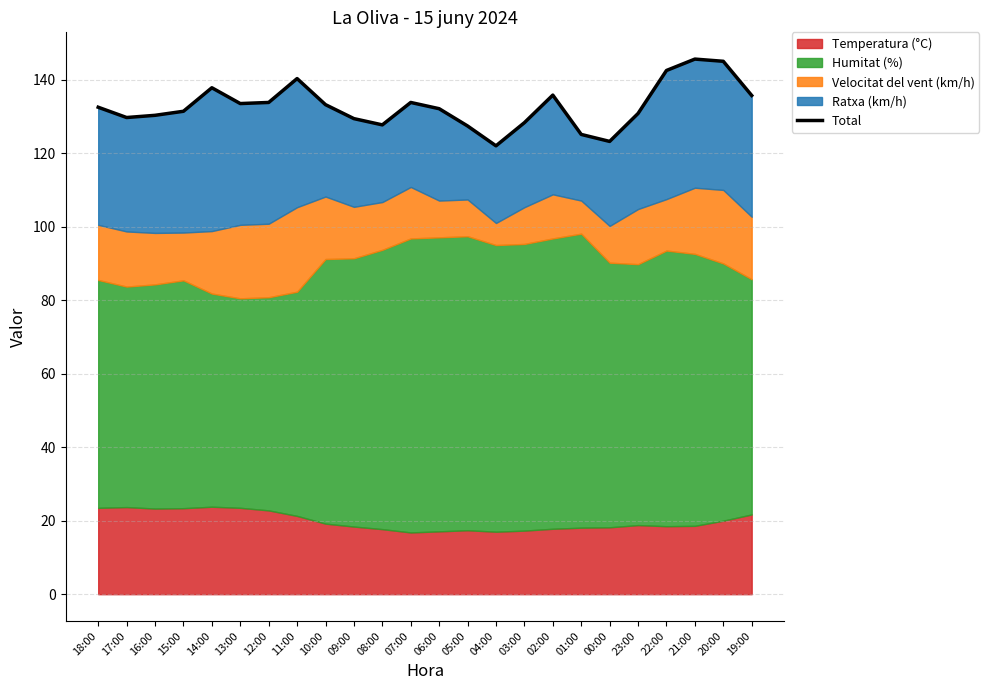

Where is the first local minimum?

17:00